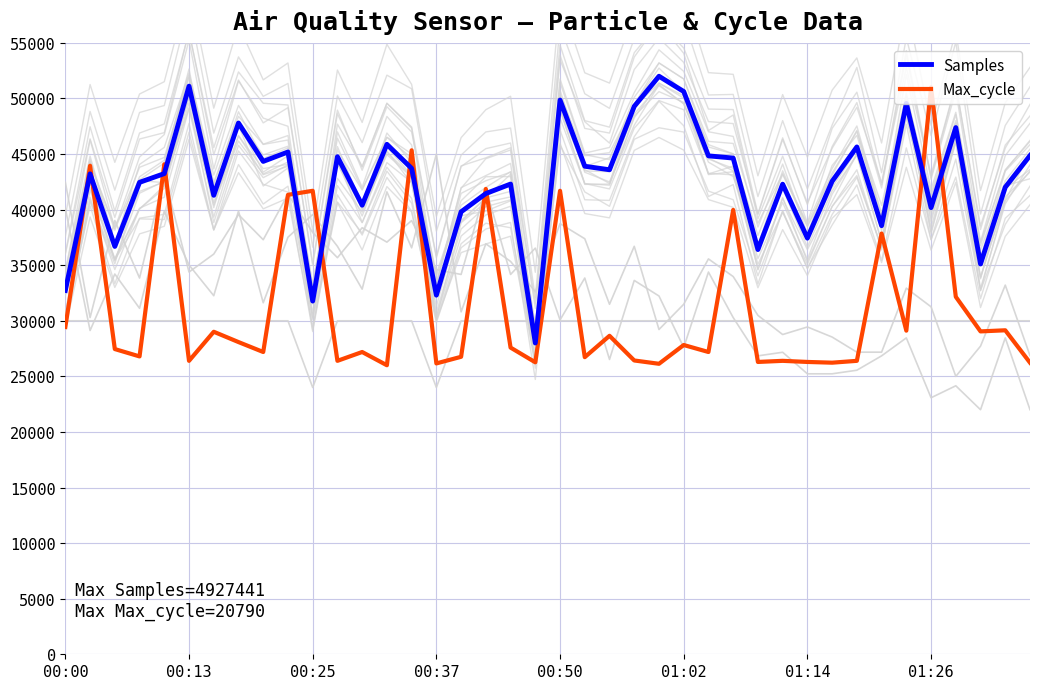

Rank the series by their average value, from lowest to highest.

Max_cycle, Samples